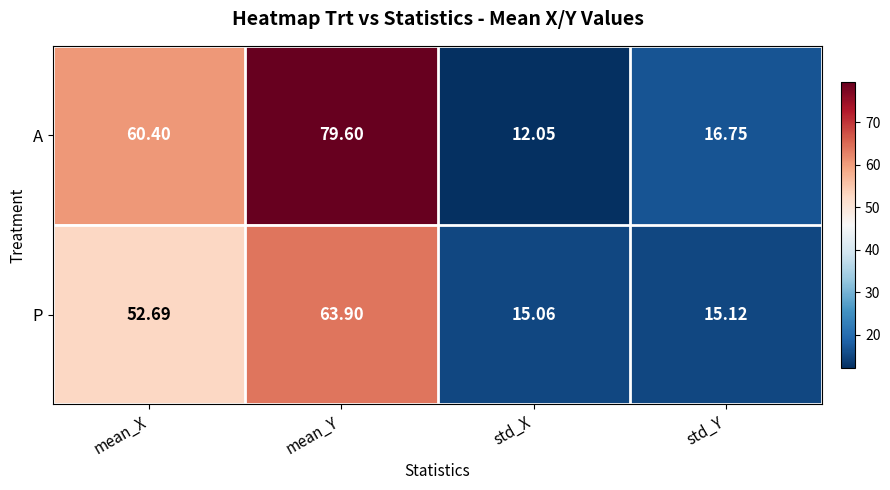

At which category is the sum across all series the highest?

mean_Y